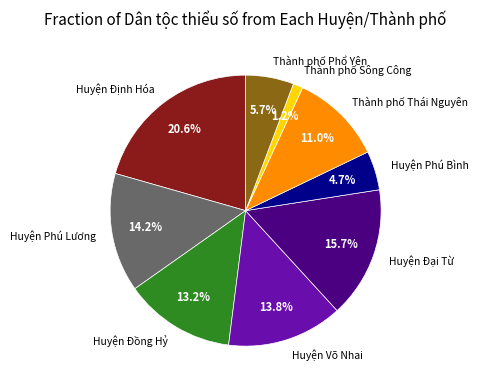

What percentage is the Huyện Võ Nhai slice, to the nearest percent?

14%